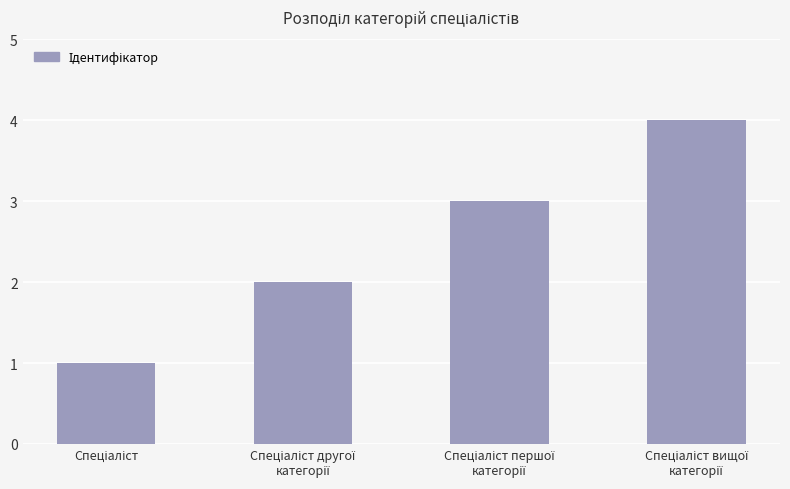

What is the difference between the second highest and minimum values?

2